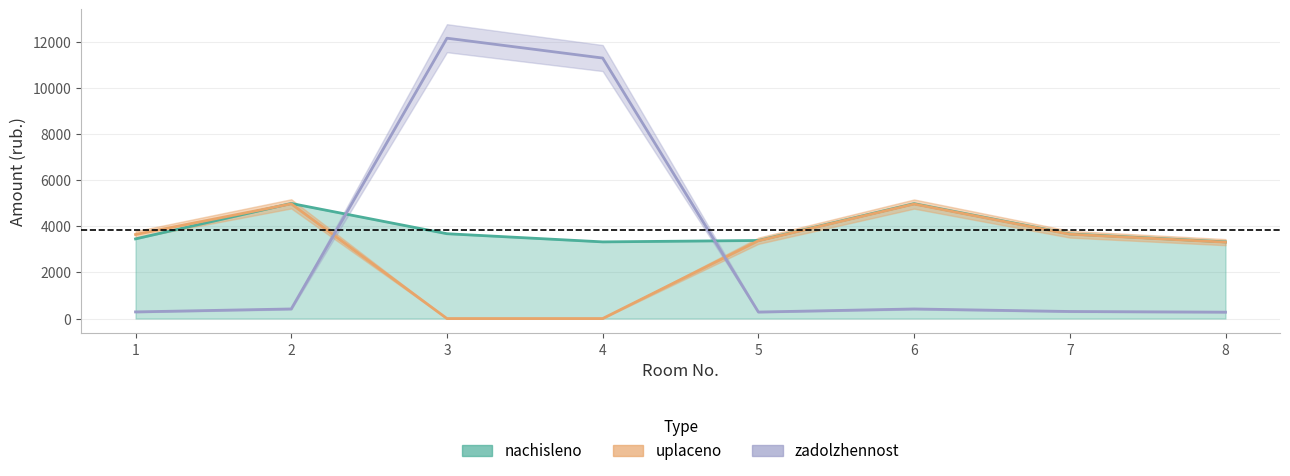

Reading left to right, extract all data points from this chart.

nachisleno: 1=3456.0	2=4993.9	3=3680.6	4=3326.4	5=3386.9	6=4985.3	7=3672.0	8=3326.4
uplaceno: 1=3646.0	2=4976.6	3=0.0	4=0.0	5=3375.1	6=4968.0	7=3659.2	8=3314.8
zadolzhennost: 1=288.0	2=416.2	3=12164.2	4=11302.8	5=282.2	6=415.4	7=306.0	8=277.2